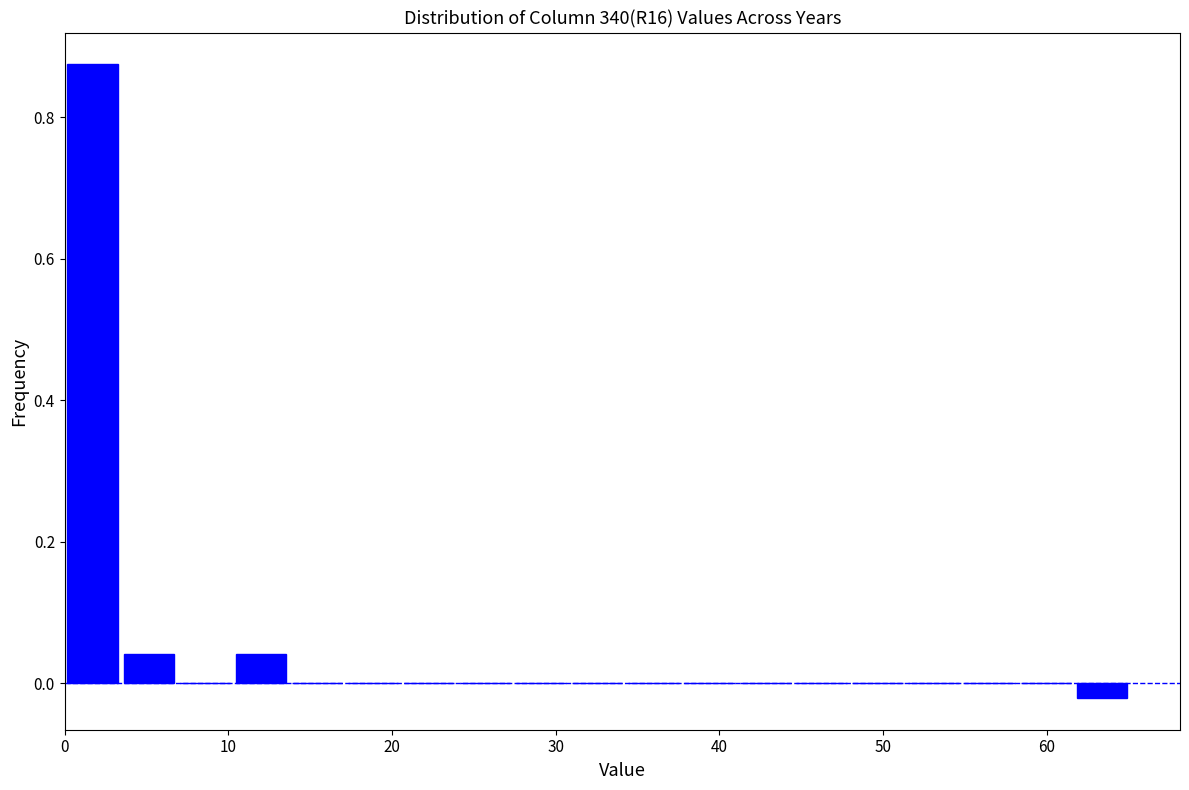

Read against the x-axis, roughly where is the centre of the tallest bar?

2